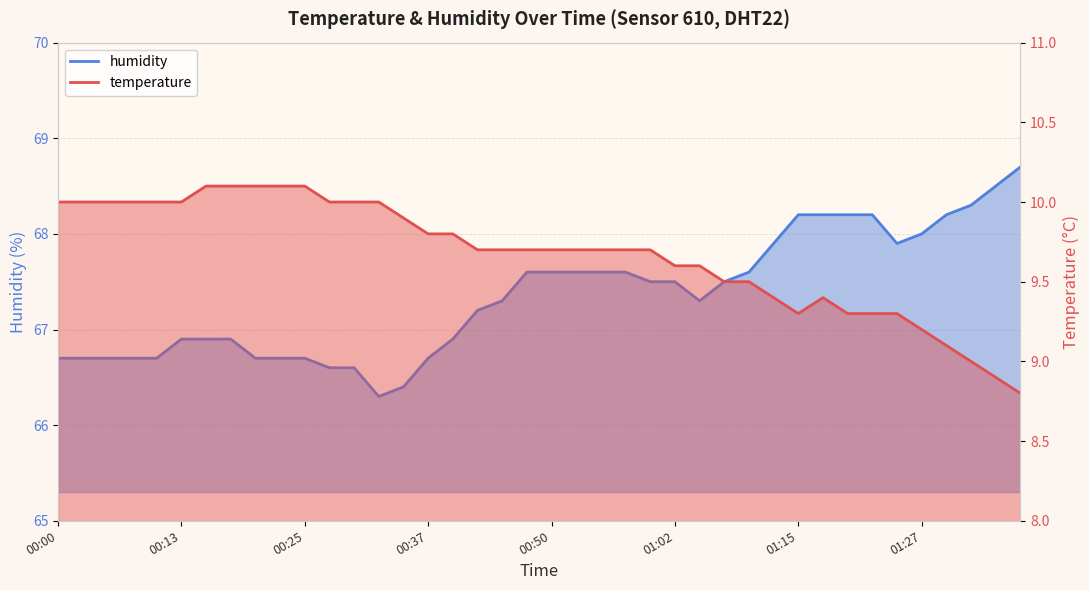

What are all the series names shown in the legend?

temperature, humidity